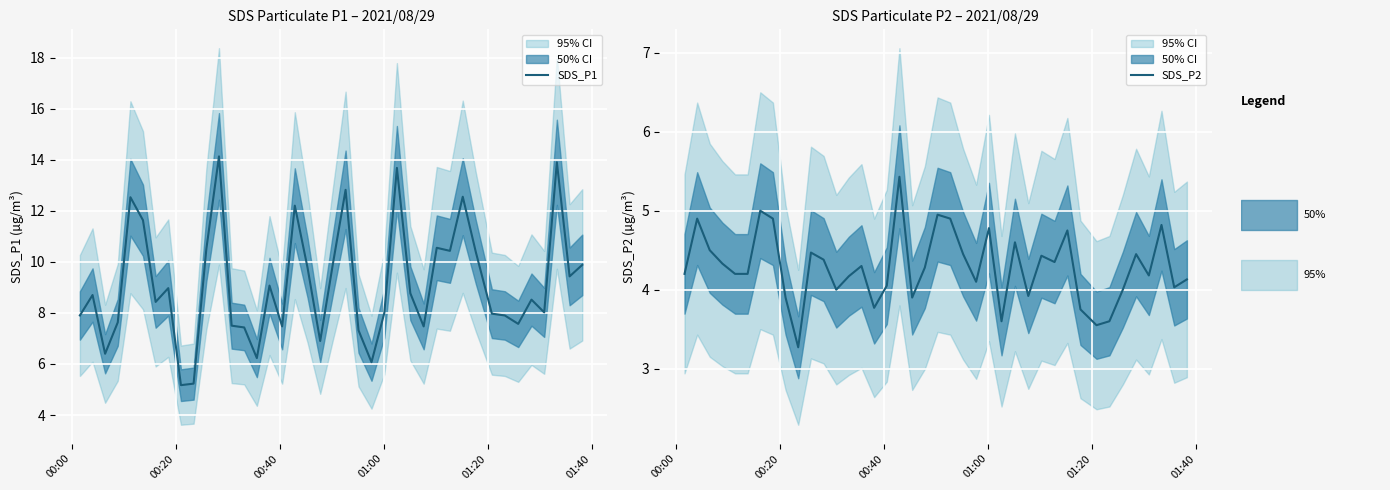

What is the sum of all SDS_P2 values?

171.5